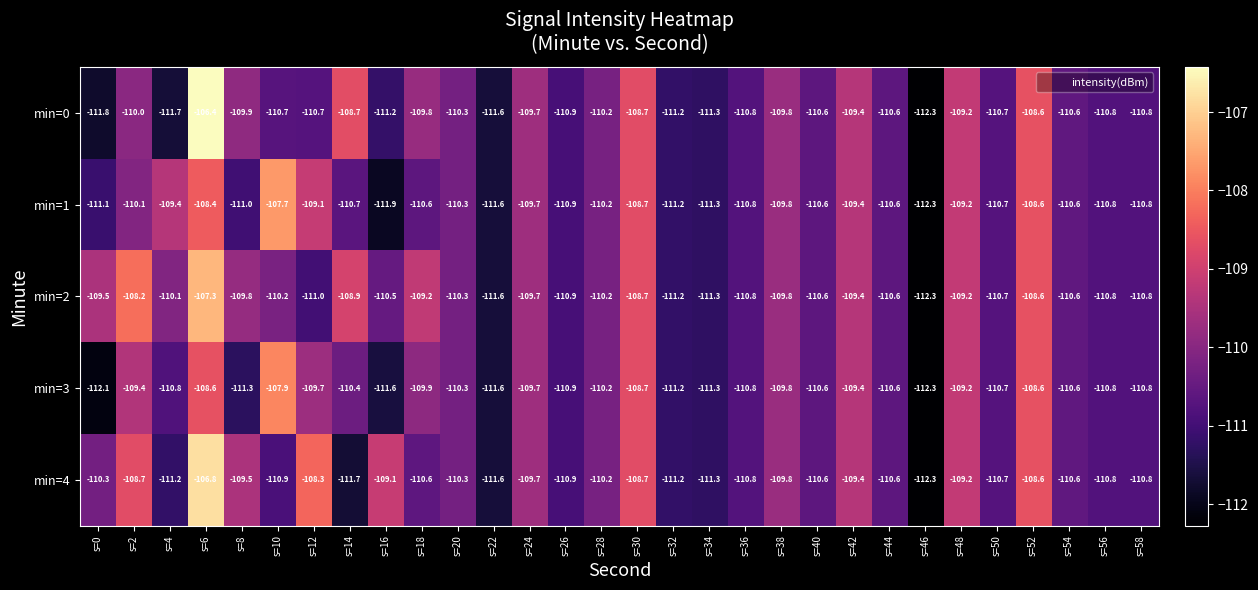

Where is min=1 nearest to the value -110?

s=2